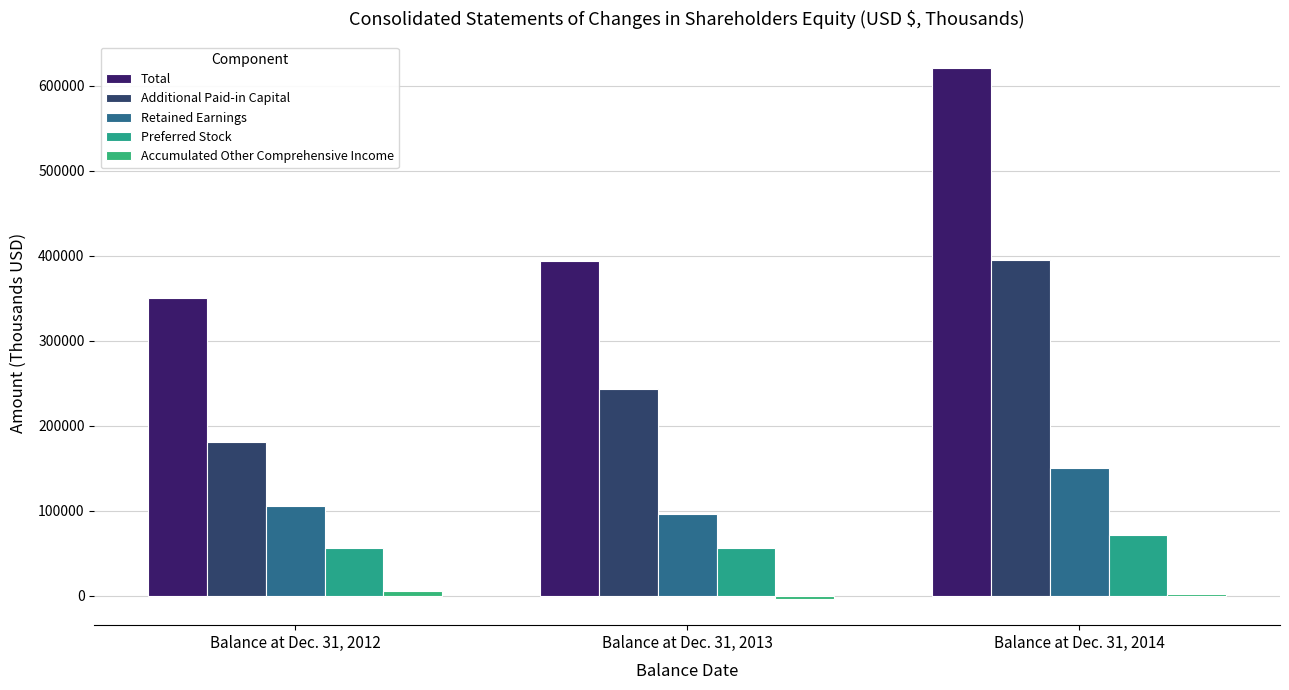

Are the bars grouped side by side (vs. stacked)?

Yes